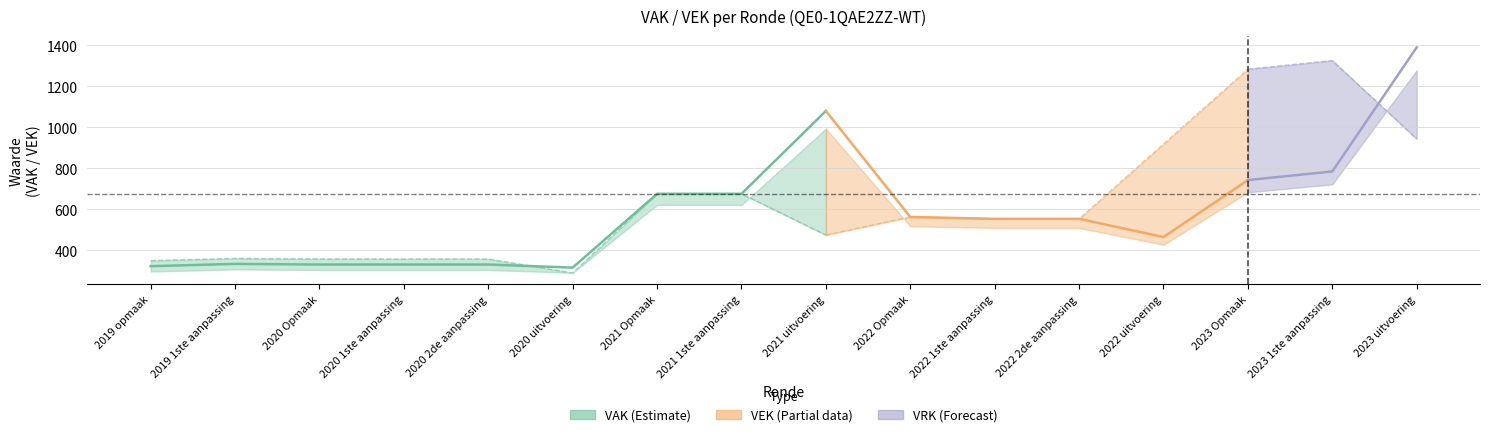

How many series are shown in this chart?

3